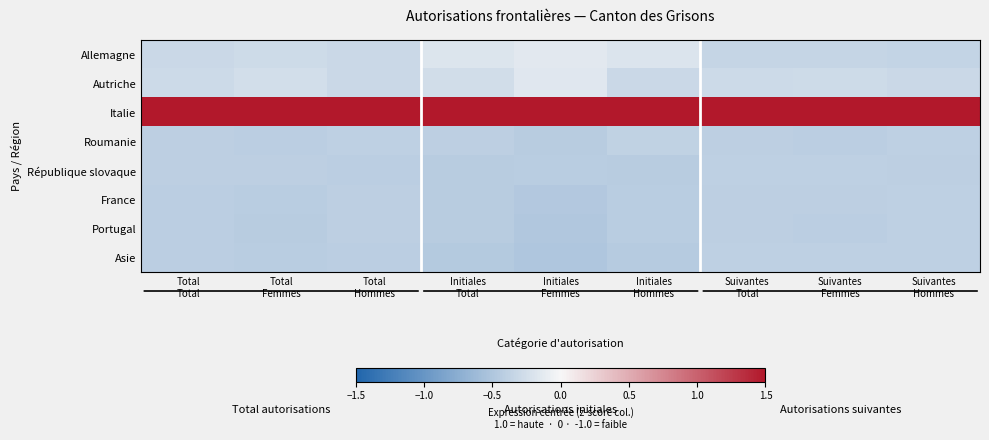

Reading left to right, what are all the values shown in this chart?

Allemagne: Total
Total=-0.3	Total
Femmes=-0.3	Total
Hommes=-0.3	Initiales
Total=-0.2	Initiales
Femmes=-0.1	Initiales
Hommes=-0.2	Suivantes
Total=-0.4	Suivantes
Femmes=-0.3	Suivantes
Hommes=-0.4
Autriche: Total
Total=-0.3	Total
Femmes=-0.2	Total
Hommes=-0.3	Initiales
Total=-0.3	Initiales
Femmes=-0.2	Initiales
Hommes=-0.3	Suivantes
Total=-0.3	Suivantes
Femmes=-0.3	Suivantes
Hommes=-0.3
Italie: Total
Total=2.6	Total
Femmes=2.6	Total
Hommes=2.6	Initiales
Total=2.6	Initiales
Femmes=2.6	Initiales
Hommes=2.6	Suivantes
Total=2.6	Suivantes
Femmes=2.6	Suivantes
Hommes=2.6
Roumanie: Total
Total=-0.4	Total
Femmes=-0.4	Total
Hommes=-0.4	Initiales
Total=-0.4	Initiales
Femmes=-0.4	Initiales
Hommes=-0.4	Suivantes
Total=-0.4	Suivantes
Femmes=-0.4	Suivantes
Hommes=-0.4
République slovaque: Total
Total=-0.4	Total
Femmes=-0.4	Total
Hommes=-0.4	Initiales
Total=-0.4	Initiales
Femmes=-0.4	Initiales
Hommes=-0.4	Suivantes
Total=-0.4	Suivantes
Femmes=-0.4	Suivantes
Hommes=-0.4
France: Total
Total=-0.4	Total
Femmes=-0.4	Total
Hommes=-0.4	Initiales
Total=-0.4	Initiales
Femmes=-0.5	Initiales
Hommes=-0.4	Suivantes
Total=-0.4	Suivantes
Femmes=-0.4	Suivantes
Hommes=-0.4
Portugal: Total
Total=-0.4	Total
Femmes=-0.4	Total
Hommes=-0.4	Initiales
Total=-0.4	Initiales
Femmes=-0.5	Initiales
Hommes=-0.4	Suivantes
Total=-0.4	Suivantes
Femmes=-0.4	Suivantes
Hommes=-0.4
Asie: Total
Total=-0.4	Total
Femmes=-0.4	Total
Hommes=-0.4	Initiales
Total=-0.5	Initiales
Femmes=-0.5	Initiales
Hommes=-0.4	Suivantes
Total=-0.4	Suivantes
Femmes=-0.4	Suivantes
Hommes=-0.4